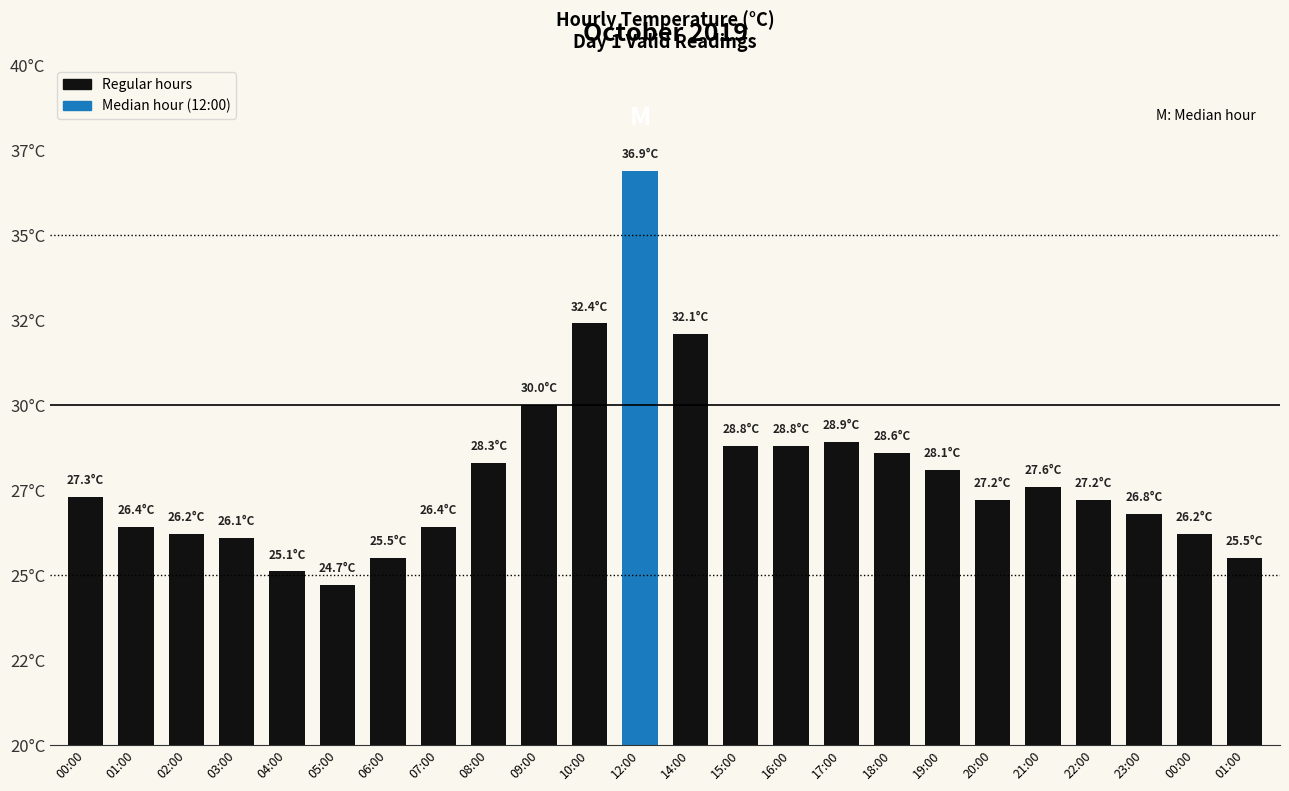

Rank the categories by value from highest to lowest.

12:00, 10:00, 14:00, 09:00, 17:00, 15:00, 16:00, 18:00, 08:00, 19:00, 21:00, 00:00, 20:00, 22:00, 23:00, 01:00, 07:00, 02:00, 00:00, 03:00, 06:00, 01:00, 04:00, 05:00